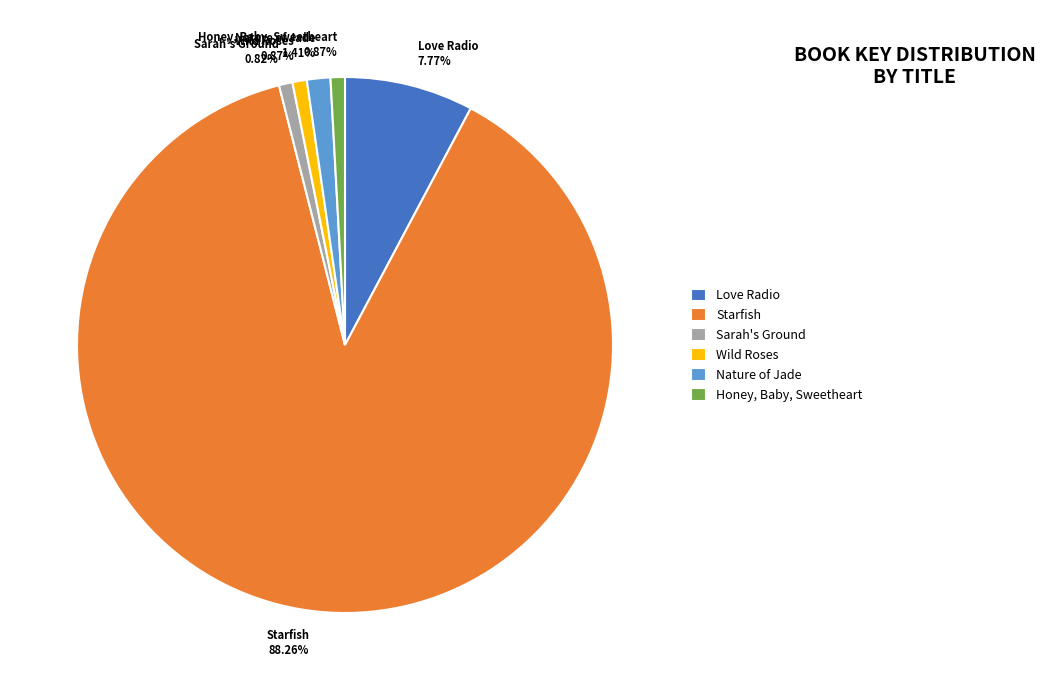

Between Nature of Jade and Sarah's Ground, which is larger?

Nature of Jade